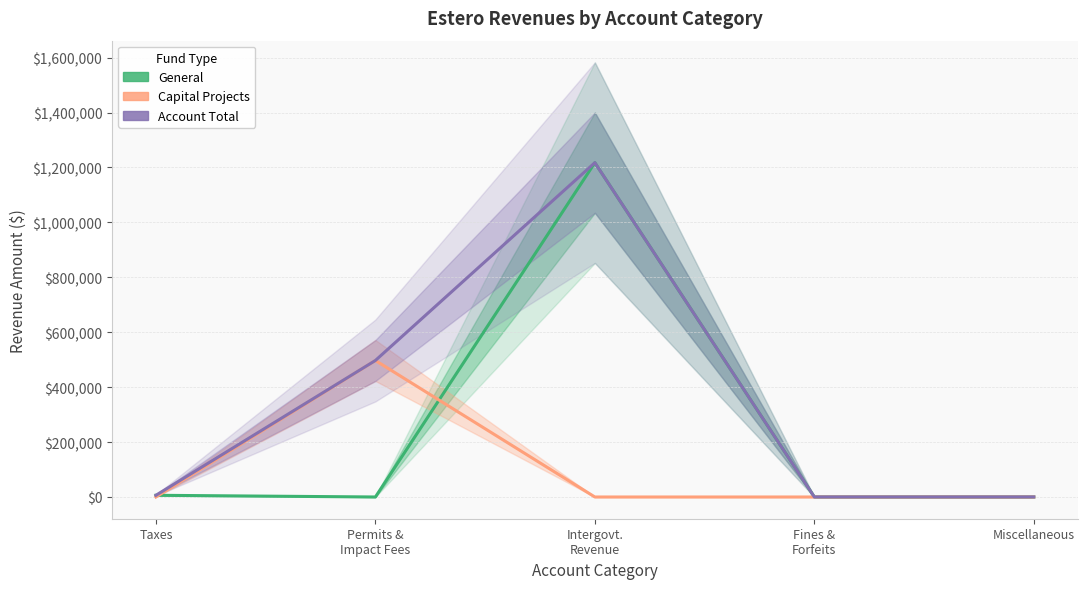

Where is Account Total nearest to the value 608735?

Permits &
Impact Fees